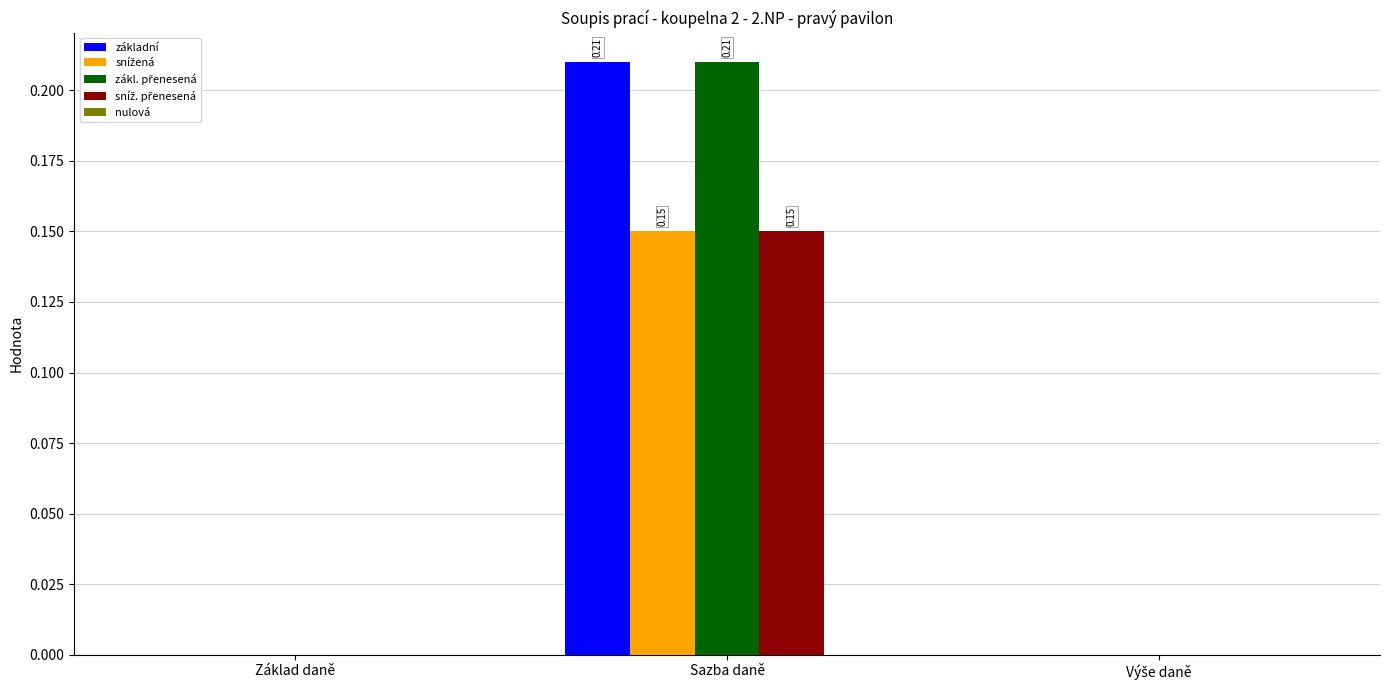

At which category is the sum across all series the highest?

Sazba daně